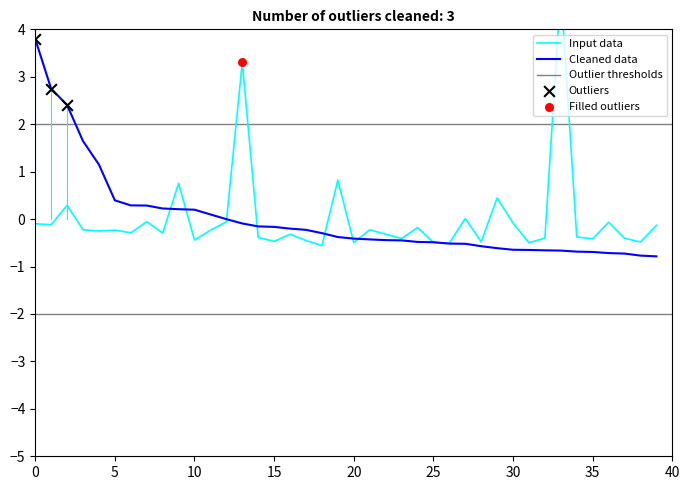

What is the highest value of the Cleaned data series?

3.8